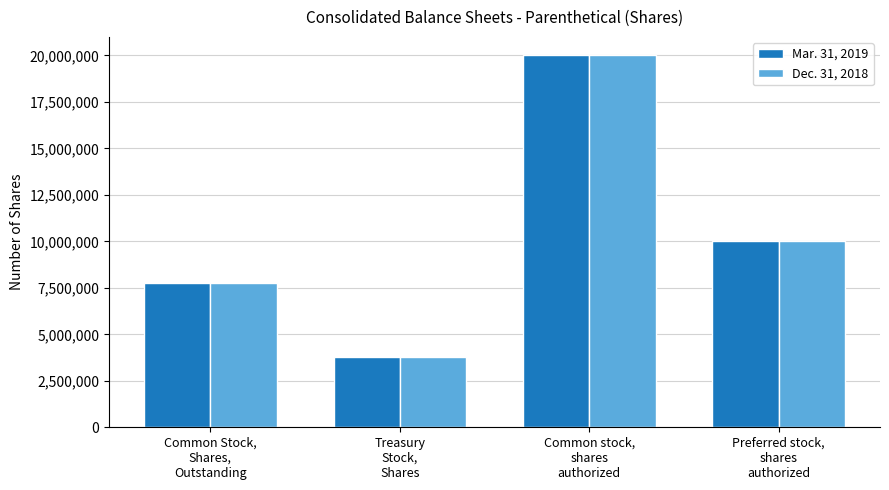

Reading left to right, list all the values displayed in this chart.

Mar. 31, 2019: 7785161	3790308	20000000	10000000
Dec. 31, 2018: 7776164	3790308	20000000	10000000